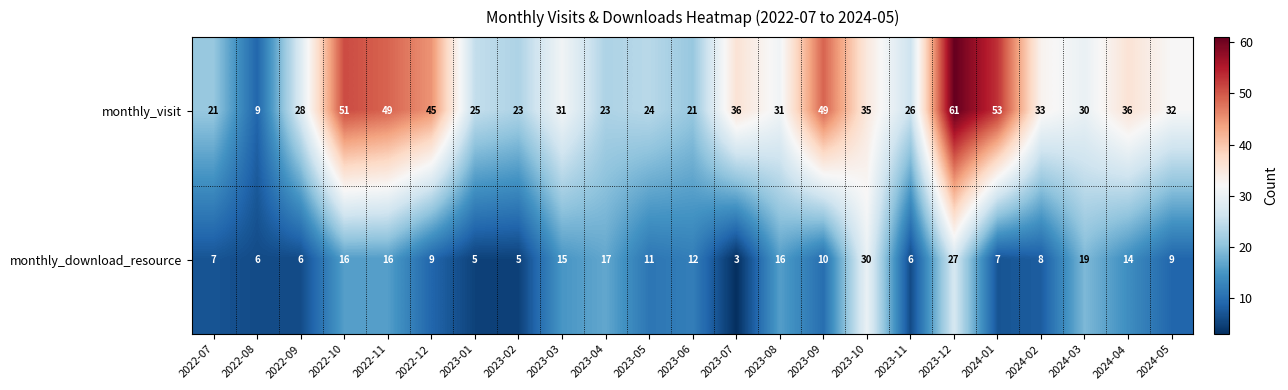

At which category is the sum across all series the highest?

2023-12